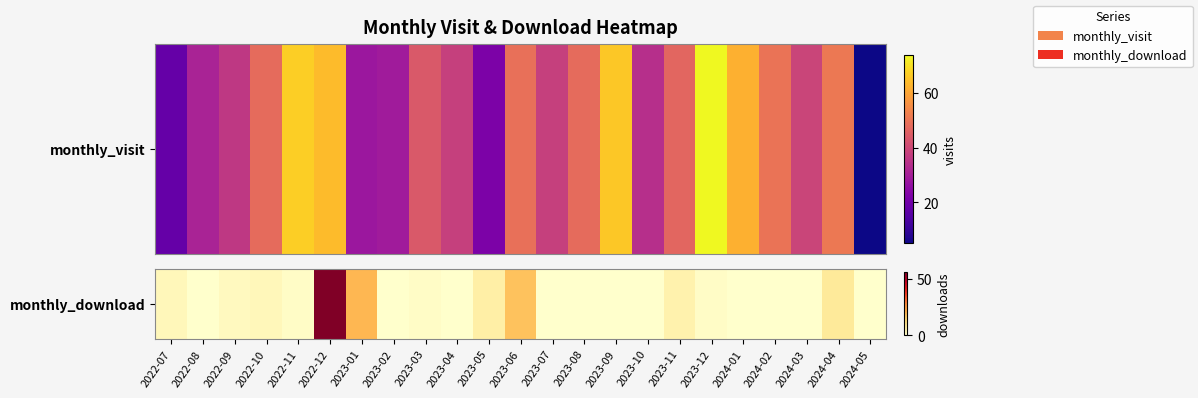

What is the maximum value shown in the chart?

56